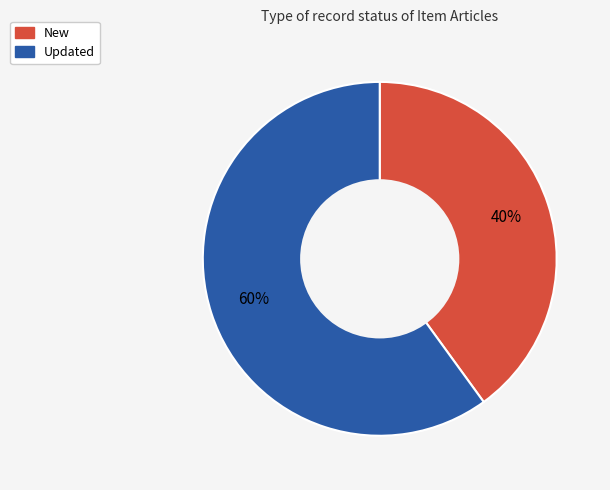

Count the number of slices in the pie.

2